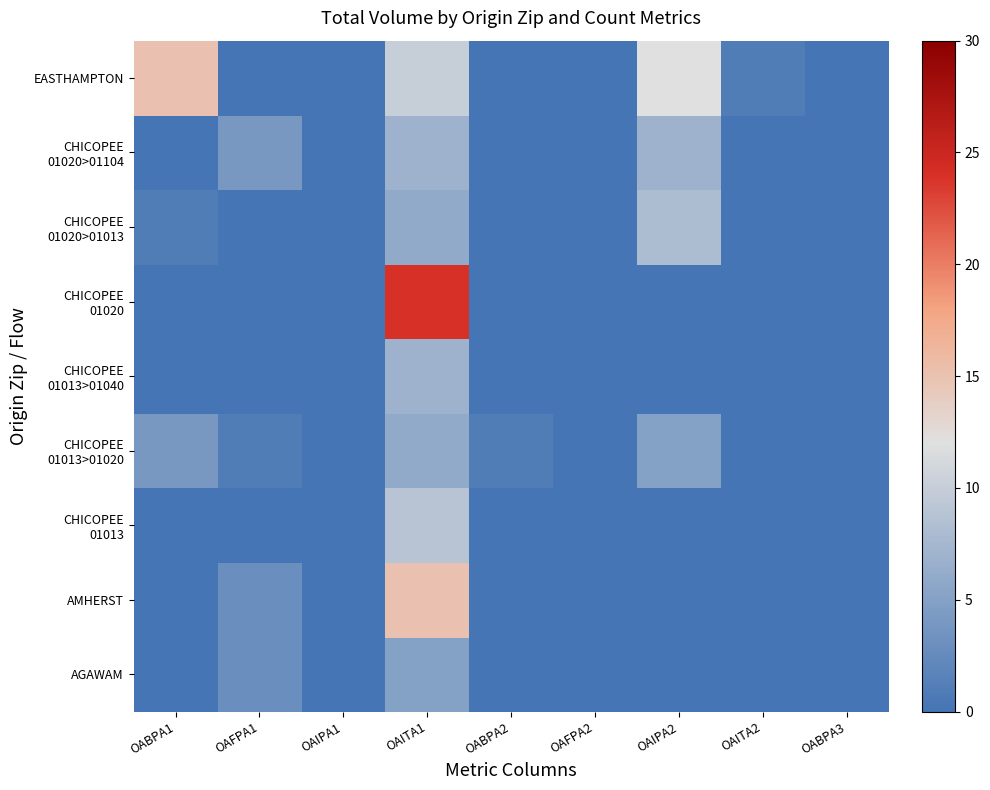

Which category has the highest value across all series?

OAITA1